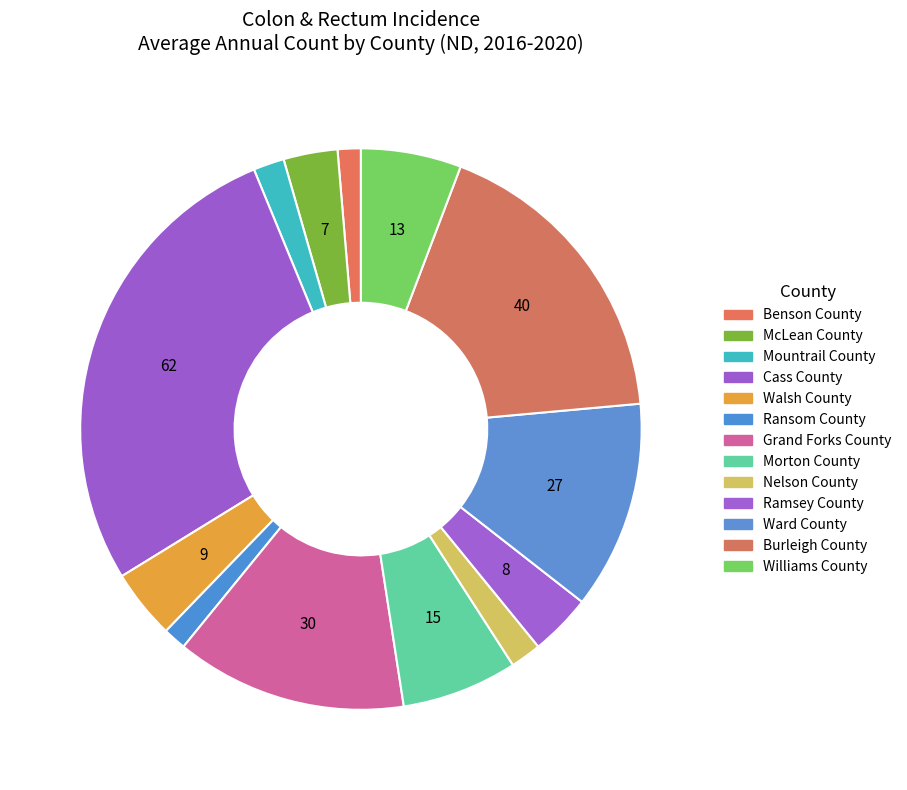

Approximately how many times larger is the value at Mountrail County compared to Burleigh County?

0.1